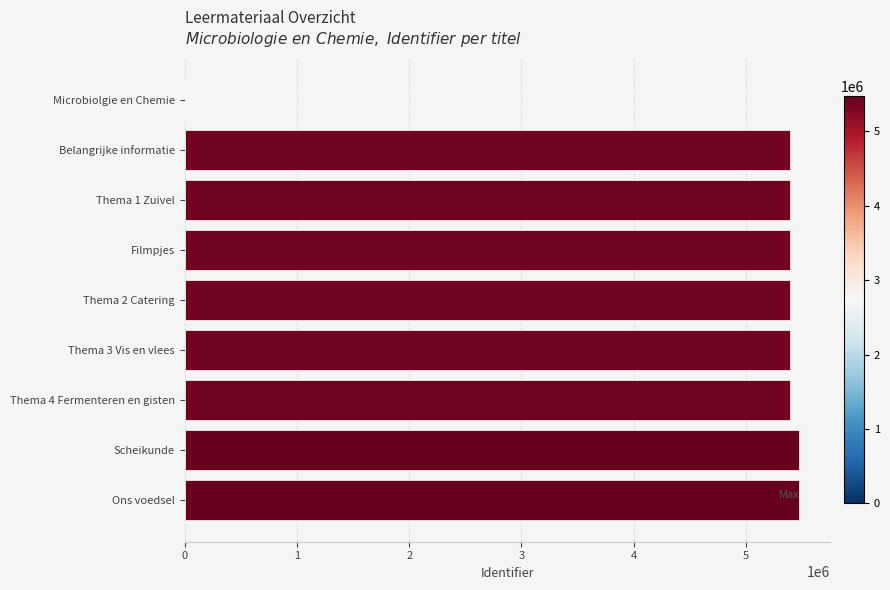

What is the sum of all values?

43310184